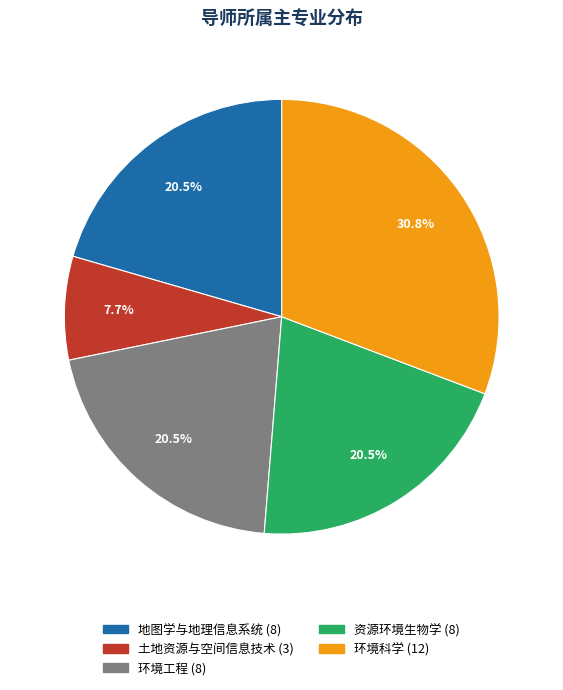

Which category has the smallest portion of the pie?

土地资源与空间信息技术